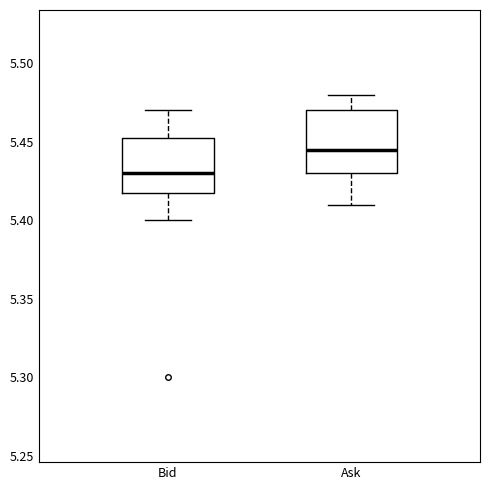

Reading left to right, read every box against the y-axis: the position of its median line, the range the box covers, and the ends of its whiskers. The values are not printed on the chart, so give them approximately, as read against the axis.

Bid: median 5.430, box 5.420 to 5.455, whiskers 5.400 to 5.470
Ask: median 5.445, box 5.430 to 5.470, whiskers 5.410 to 5.480